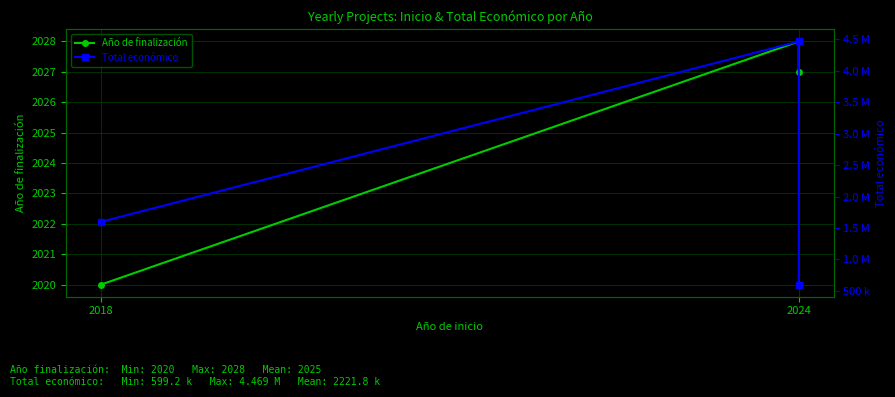

How many lines are shown in the chart?

2